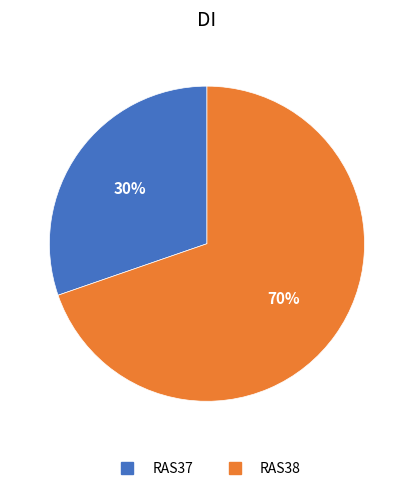

Which slice is the largest?

RAS38